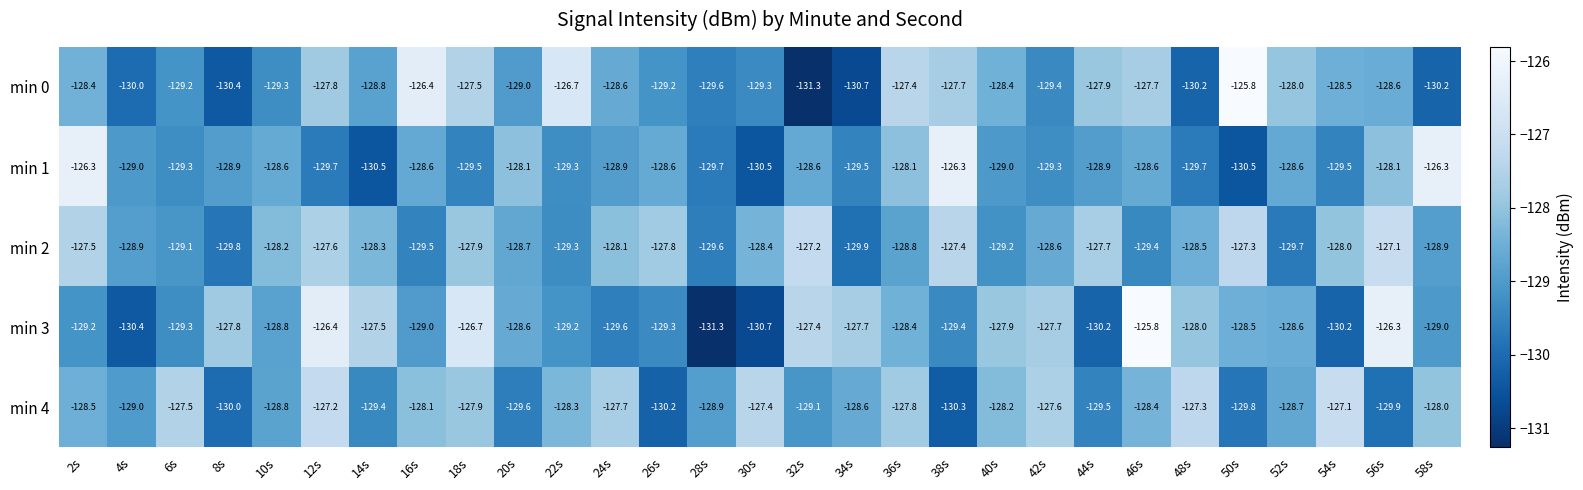

The min 2 series shows -129.7 at 52s. True or false?

True